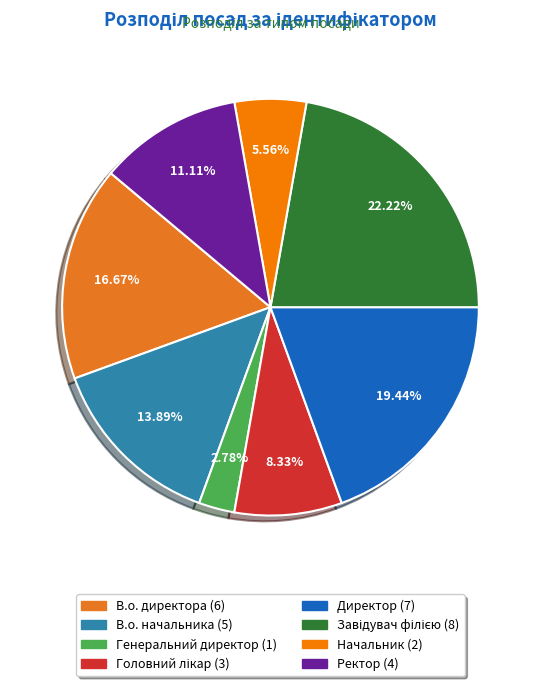

To the nearest percent, what portion does Начальник represent?

6%